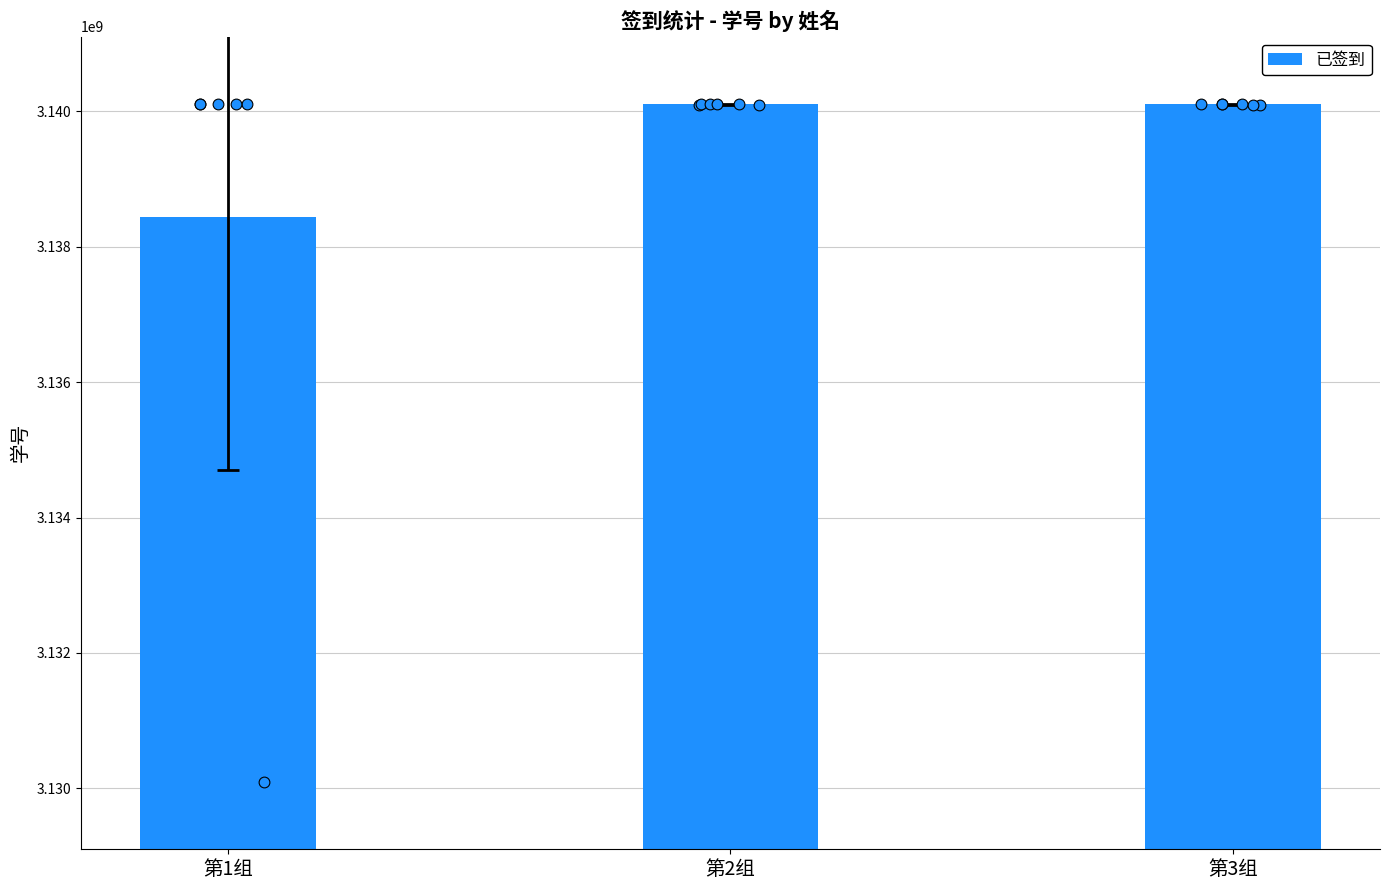

What is the ratio of the value at 第2组 to the value at 第1组?

1.0